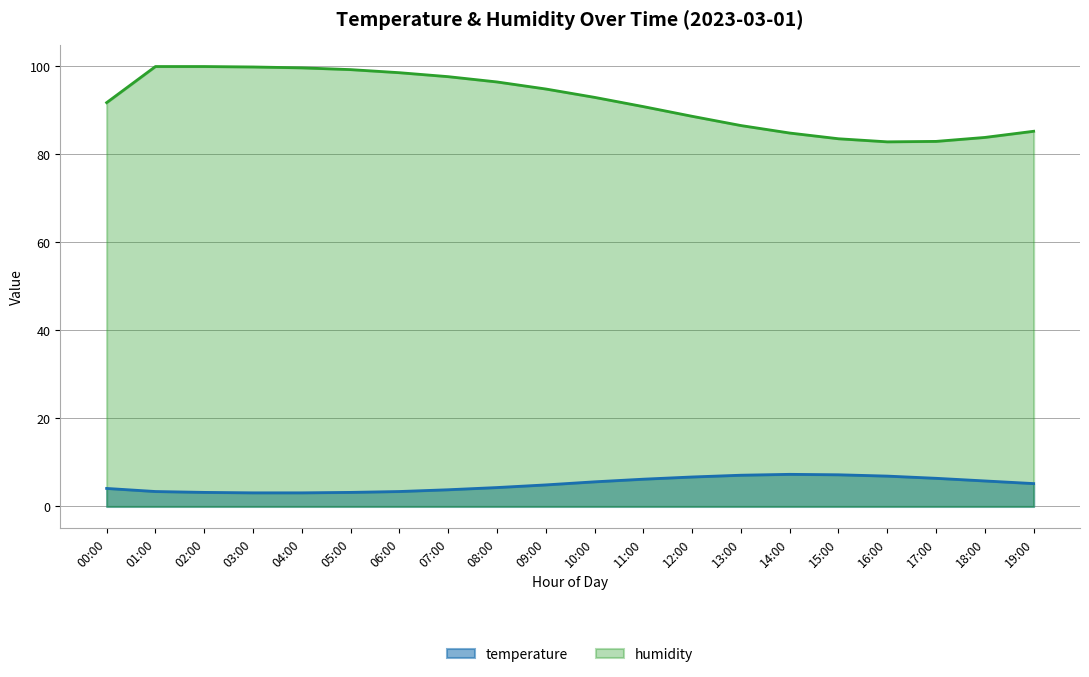

What are all the series names shown in the legend?

temperature, humidity